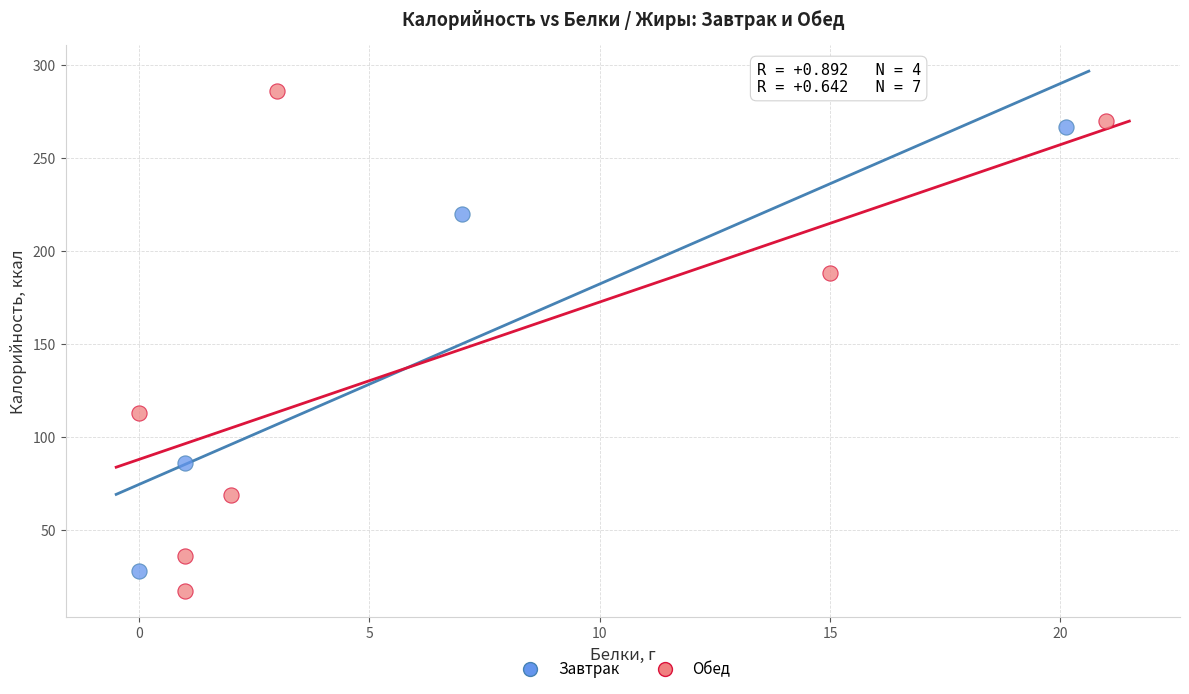

Which series has the widest spread of Y values?

Обед